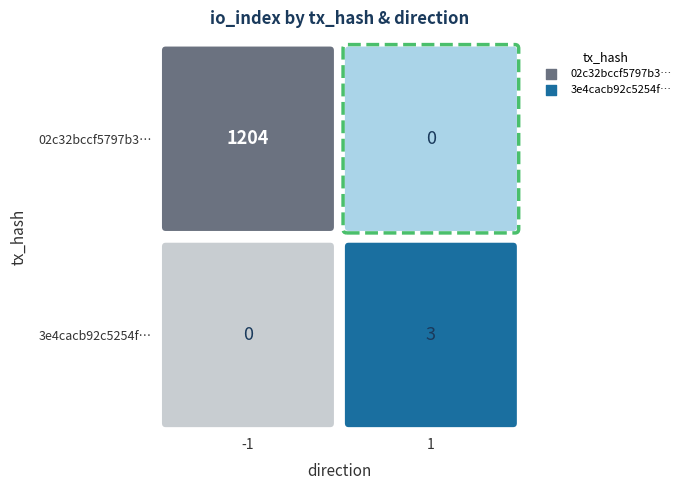

Rank the series by their maximum value, from lowest to highest.

3e4cacb92c5254f483ebc2d8a1f6255e894b0cd, 02c32bccf5797b3749e3d5a7d45115f331f67df